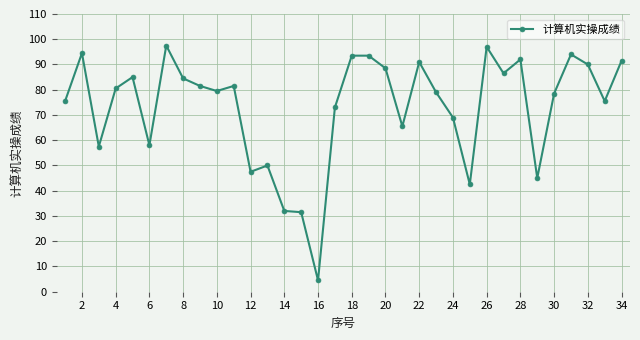

True or false: the data has more than 1 interior local peaks.

True